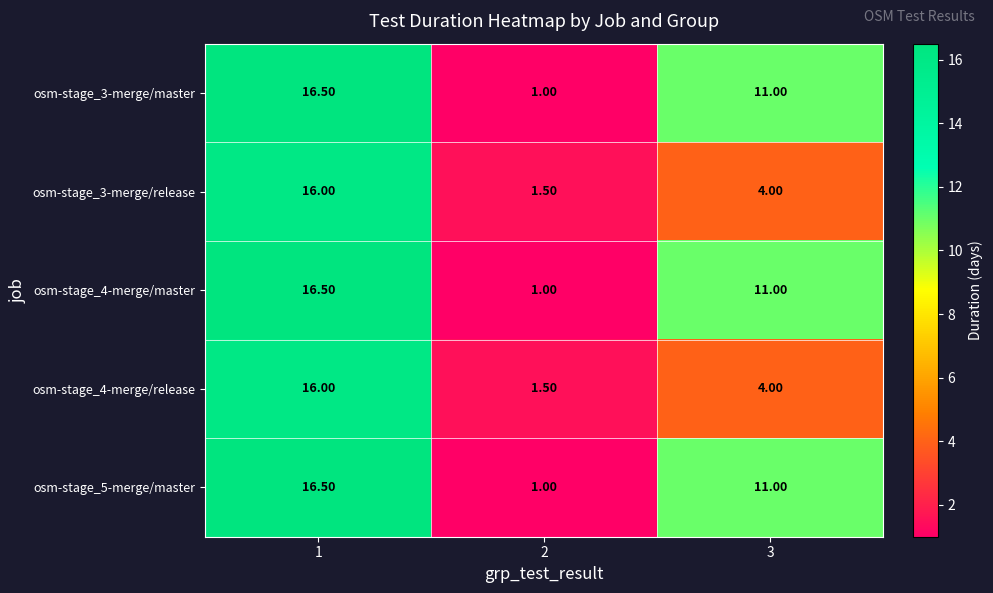

Rank the categories by osm-stage_3-merge/release value from highest to lowest.

1, 3, 2